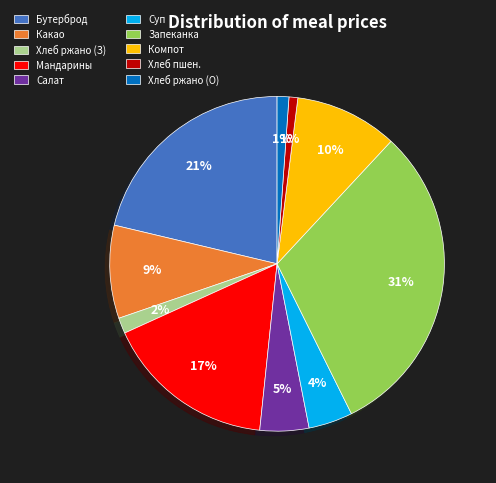

To the nearest percent, what is the combined percentage of Запеканка and Хлеб ржано (О)?

32%